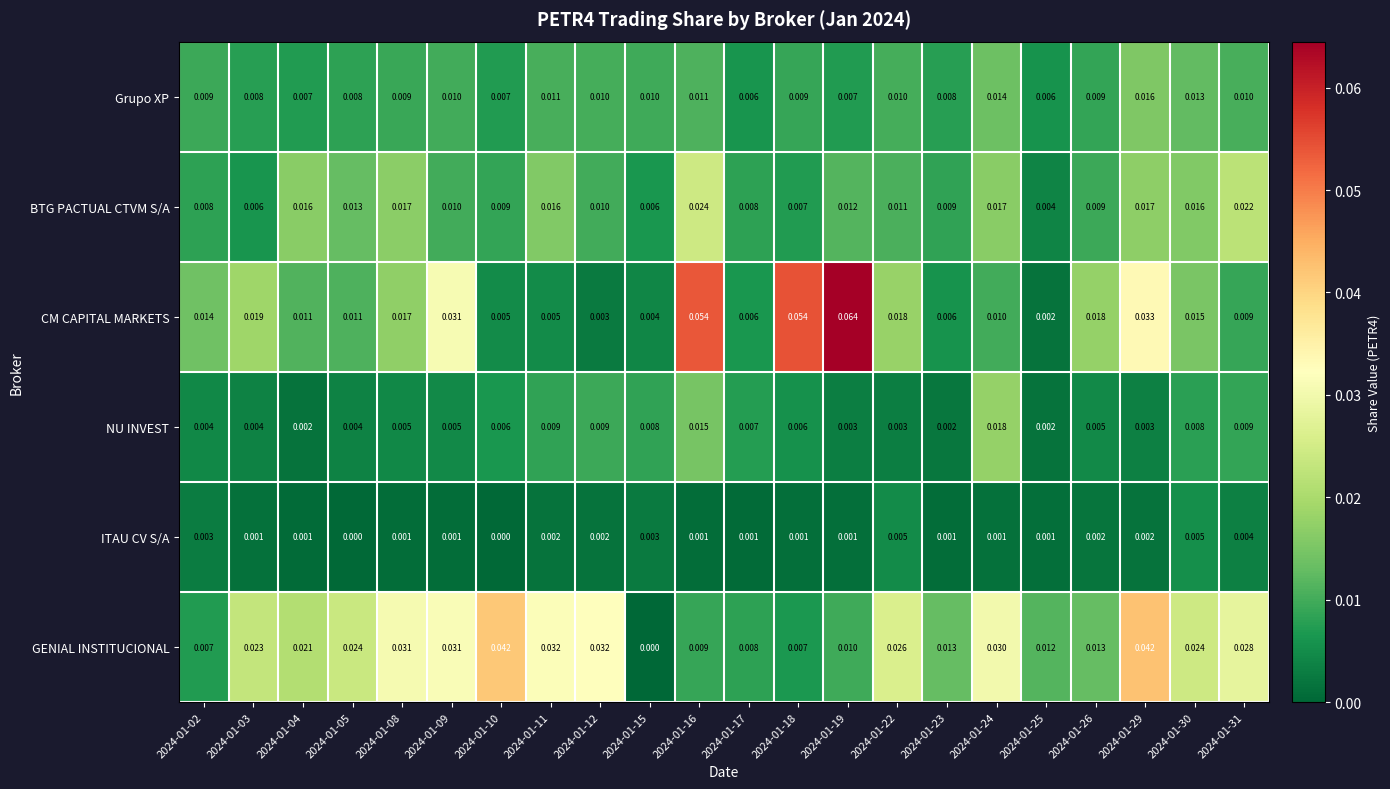

At 2024-01-22, list the series in order from largest to smallest.

GENIAL INSTITUCIONAL, CM CAPITAL MARKETS, BTG PACTUAL CTVM S/A, Grupo XP, ITAU CV S/A, NU INVEST